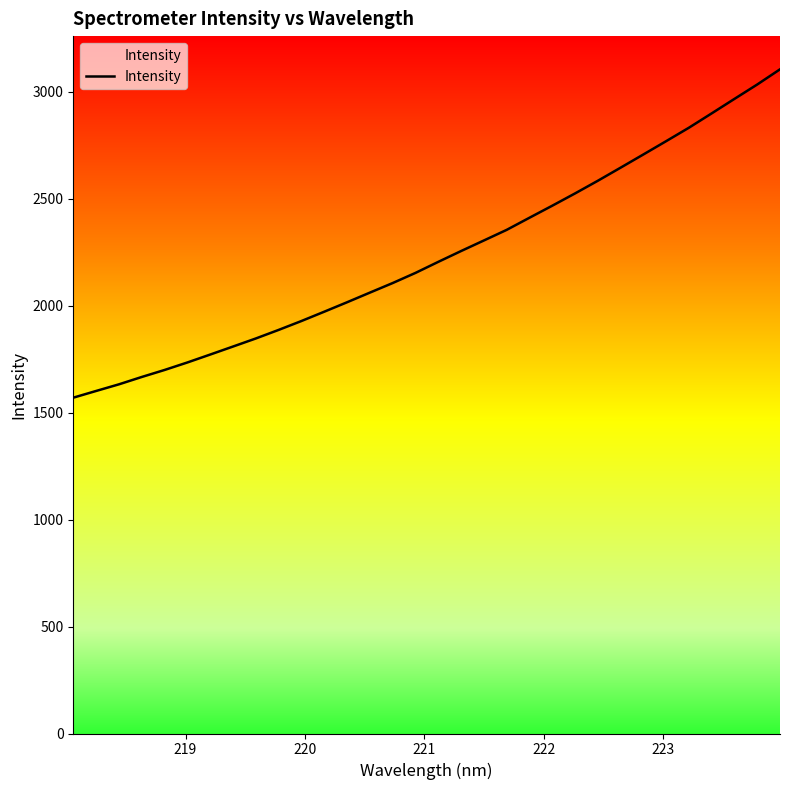

What is the smallest value displayed?

1569.6